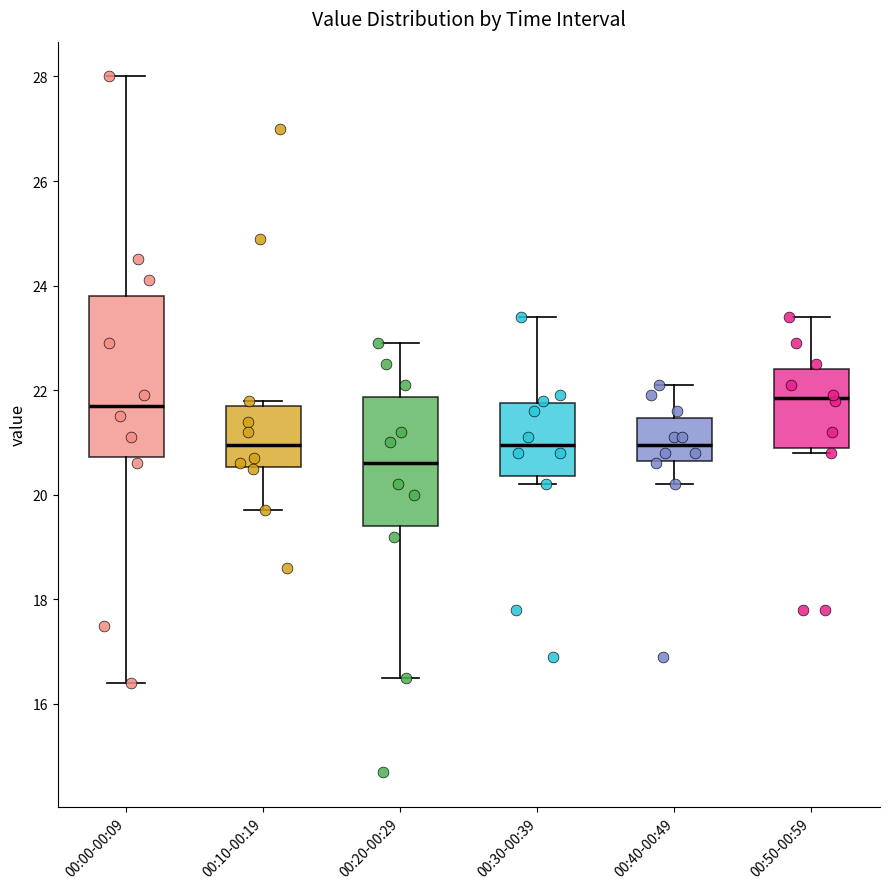

Which box has the lowest median line?

00:20-00:29